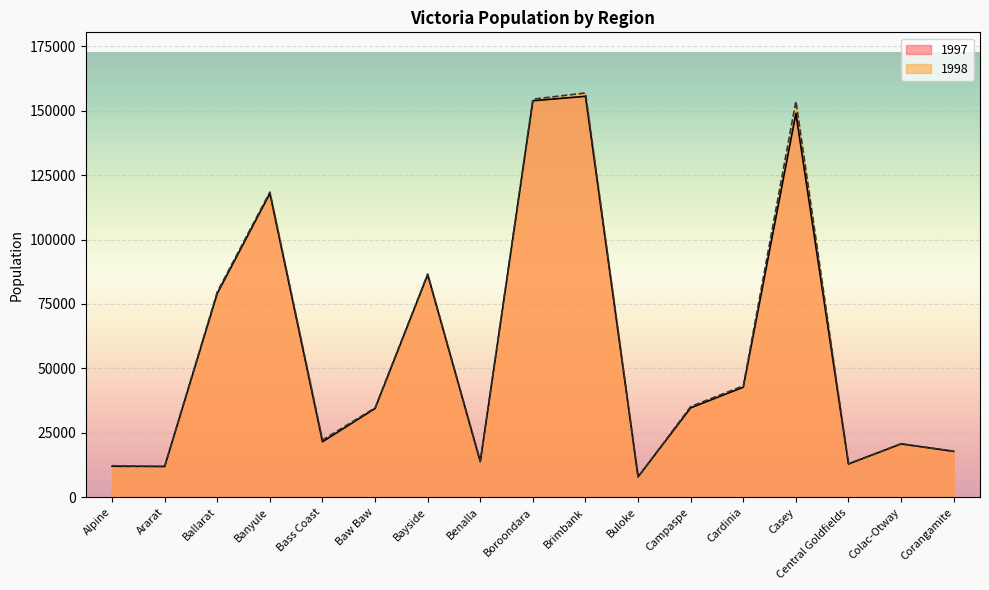

What is the difference between the maximum and second lowest values in the 1997 series?

143619